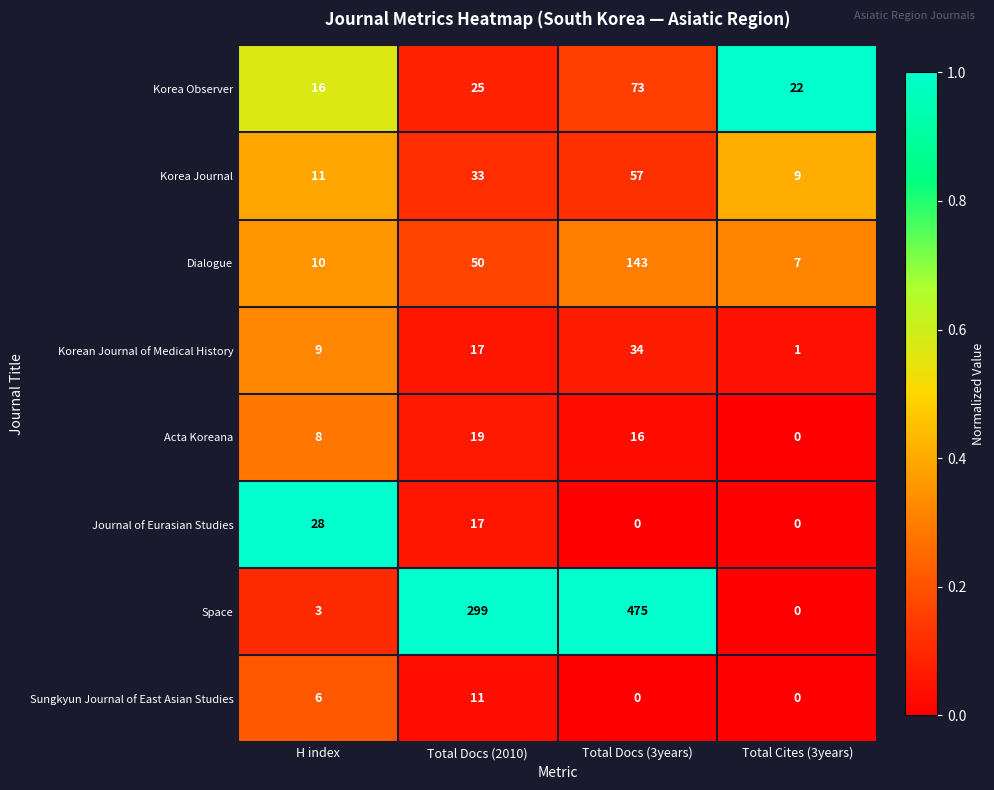

Which label corresponds to the largest value in the chart?

Total Docs (3years)